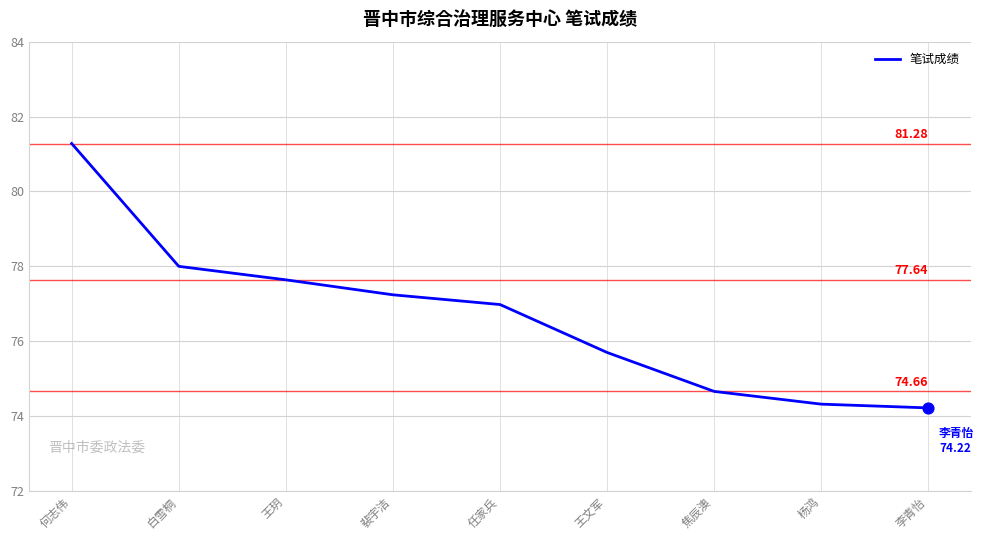

What is the ratio of the value at 任家兵 to the value at 何志伟?

0.9